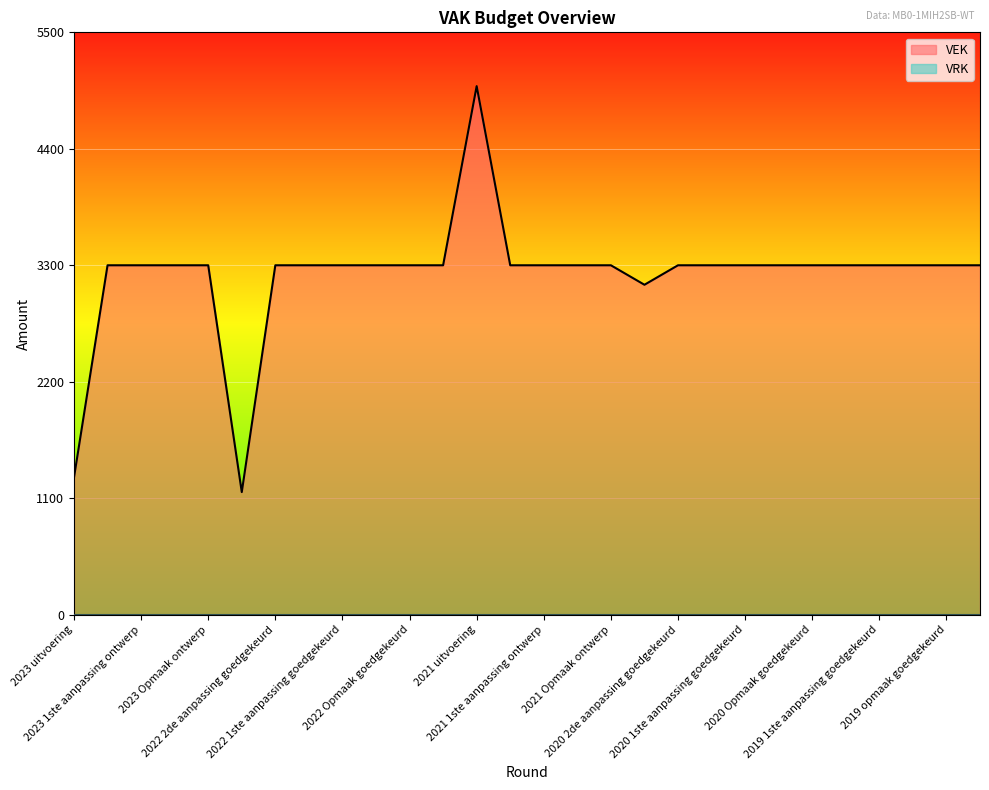

Does the chart display data point markers on the line(s)?

No